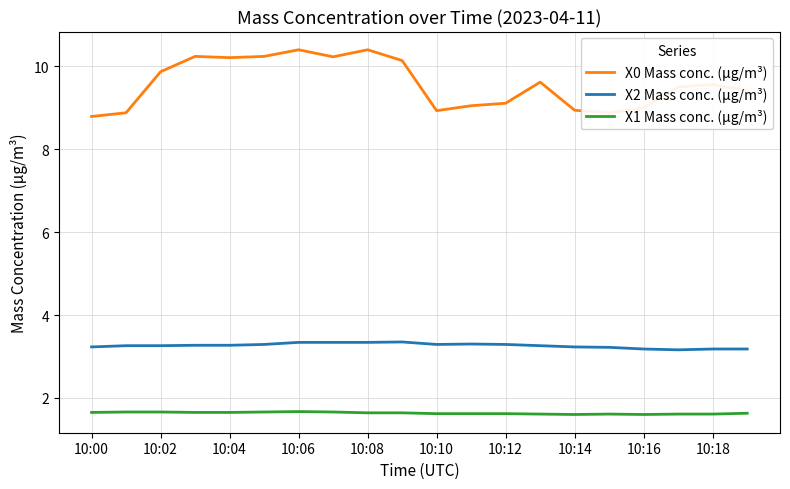

What is the minimum value for X2 Mass conc. (μg/m³)?

3.2